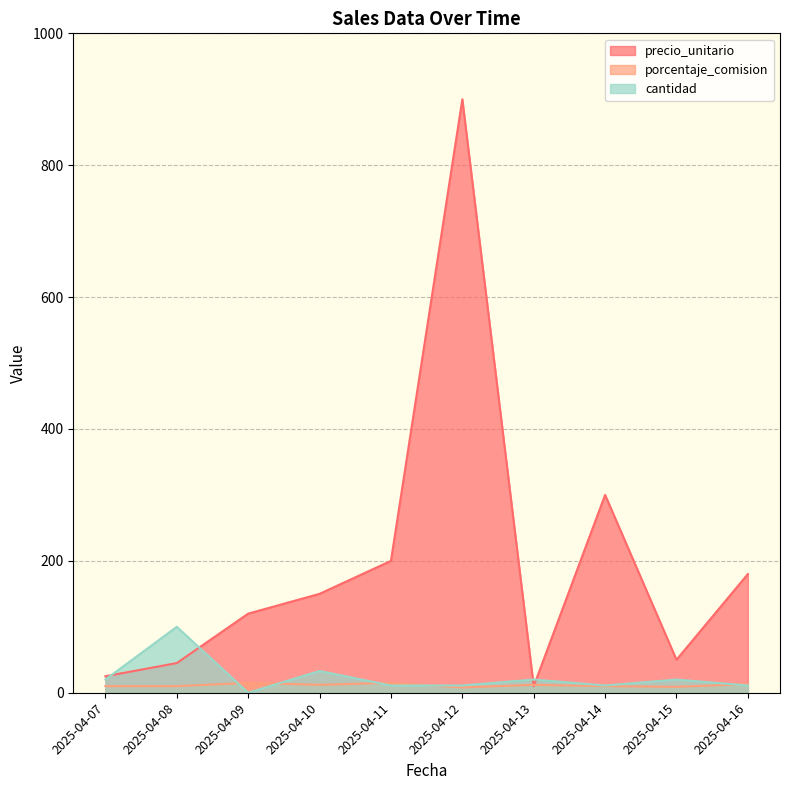

What is the value of the porcentaje_comision point at the 1st from the left?

10